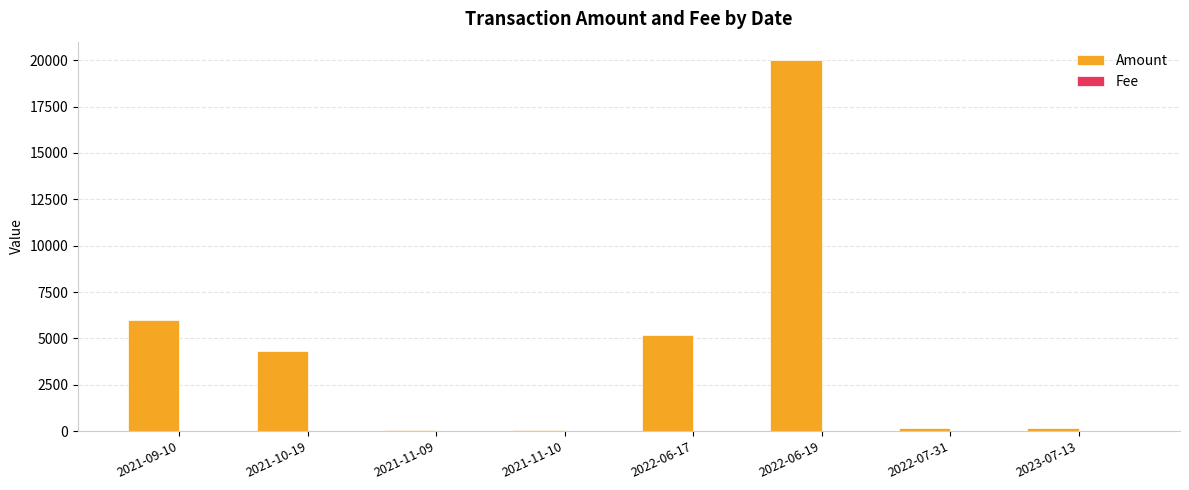

What is the sum of all Amount values?

35944.8